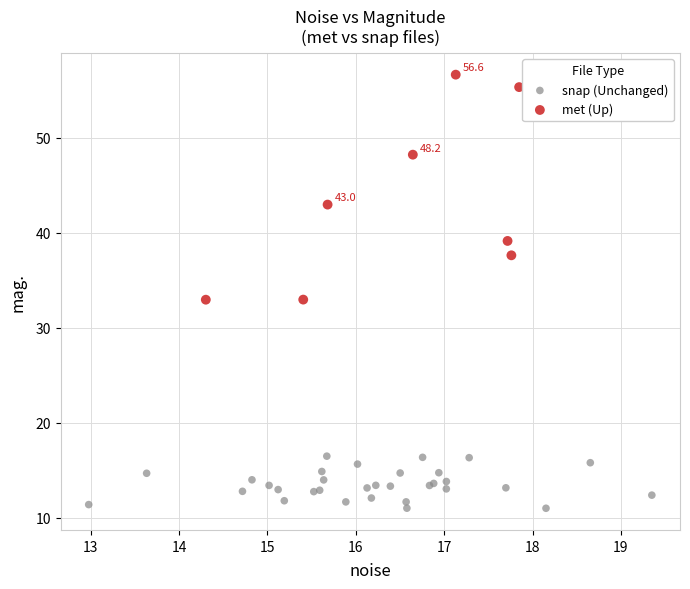

Which series reaches the maximum Y coordinate?

met (Up)